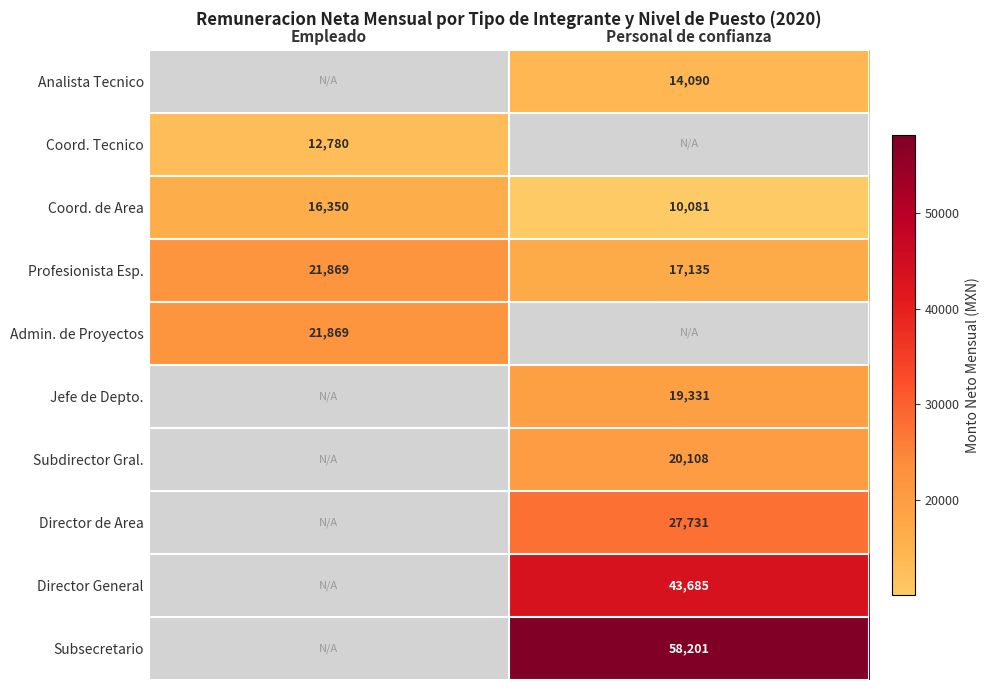

Count the number of data series in this chart.

10